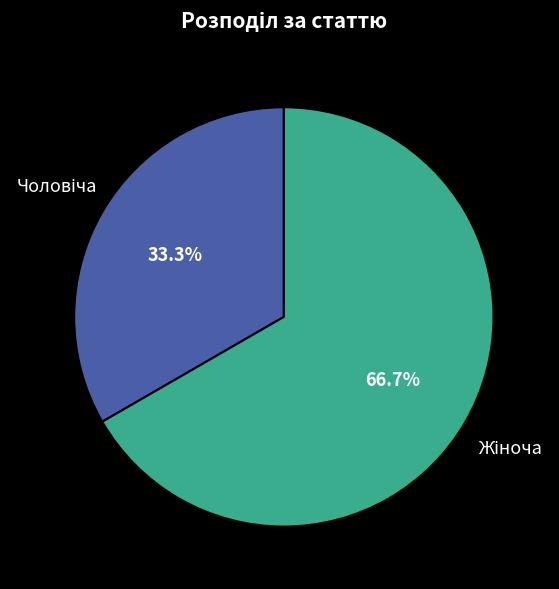

Does any single category account for the majority?

Yes